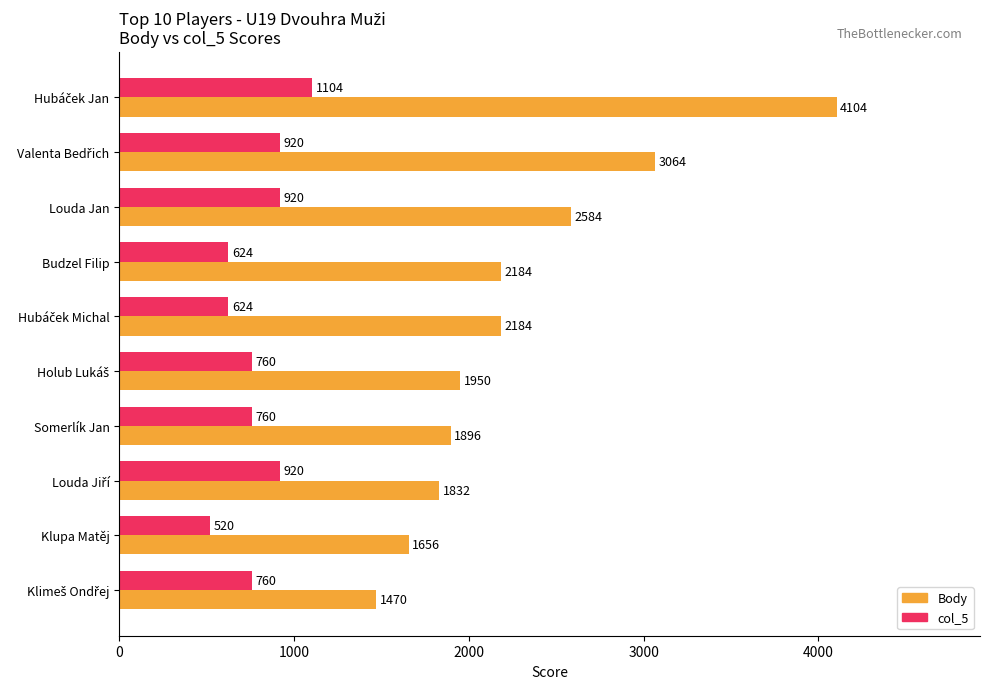

True or false: Body has a value of 3374 at Louda Jan.

False